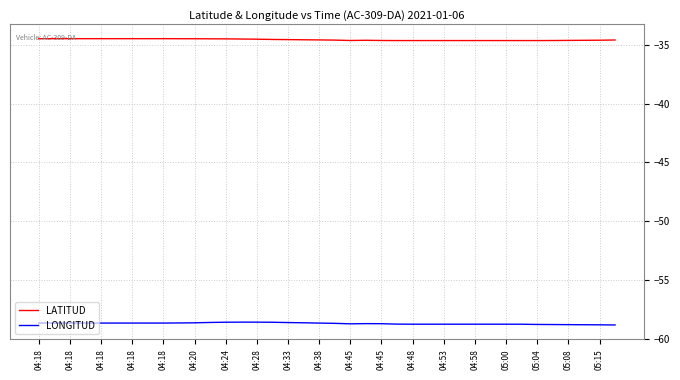

How many series are shown in this chart?

2